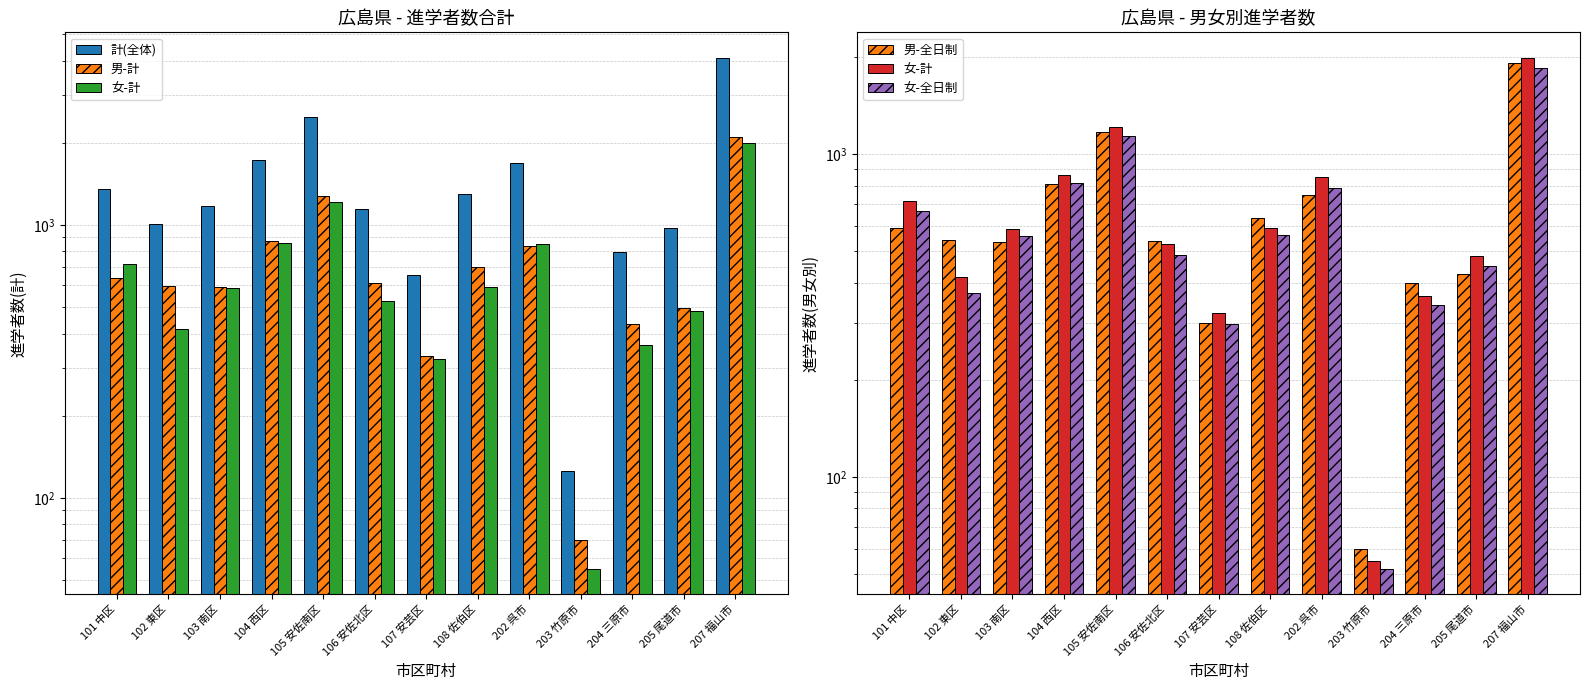

At which category is the sum across all series the highest?

207 福山市